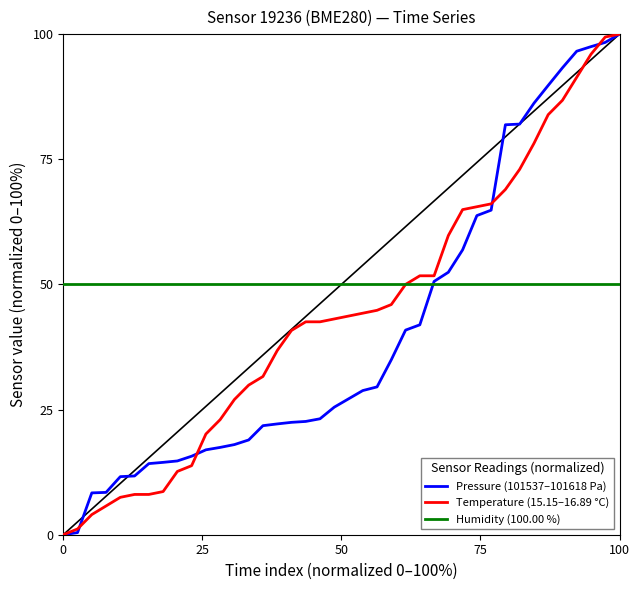

What is the lowest value of the Humidity (100.00 %) series?

50.0